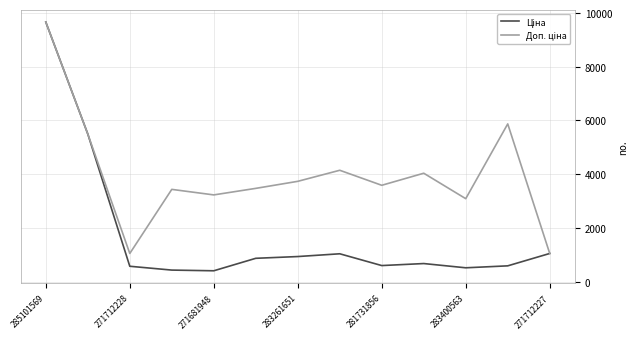

What is the greatest value displayed?

9664.7